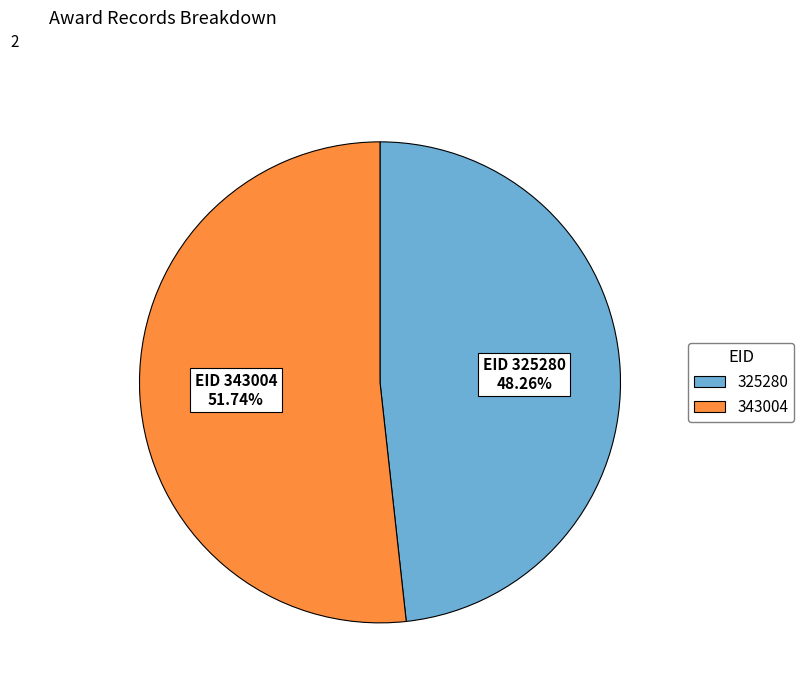

To the nearest percent, what is the combined percentage of 325280 and 343004?

100%